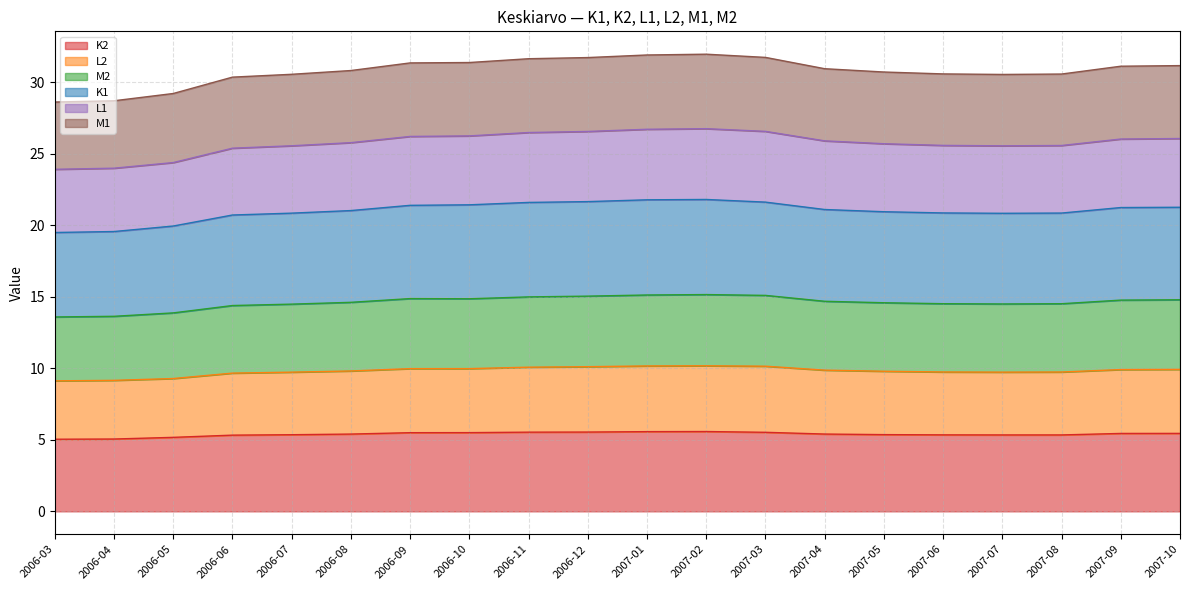

What is the total value across all series at 2006-12?

31.7